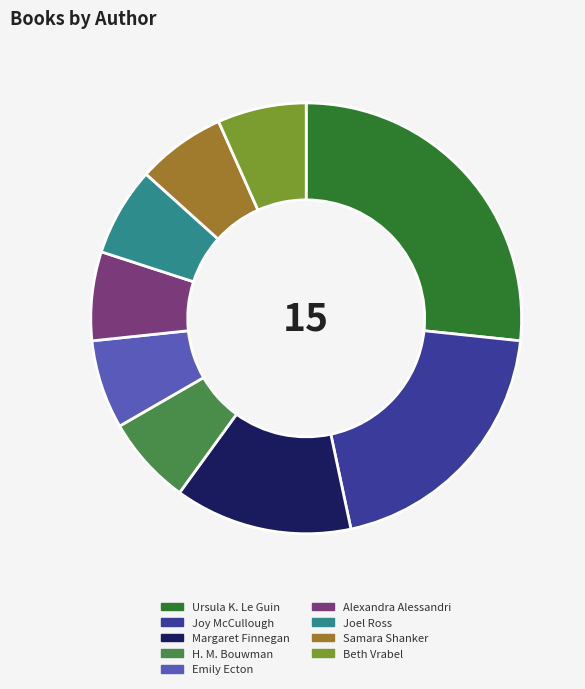

How many slices are in this pie chart?

9